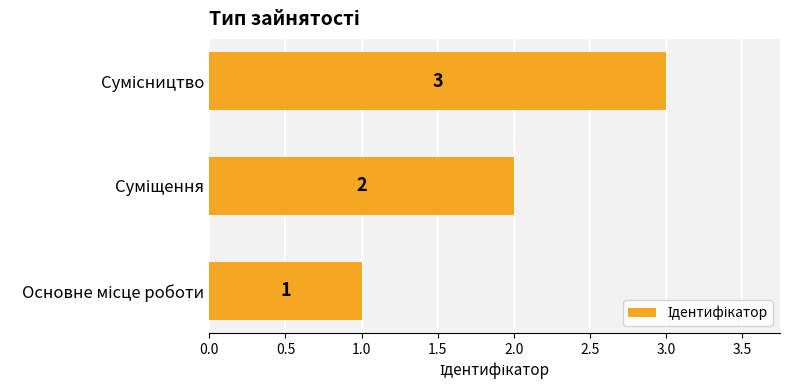

What is the minimum value shown in the chart?

1